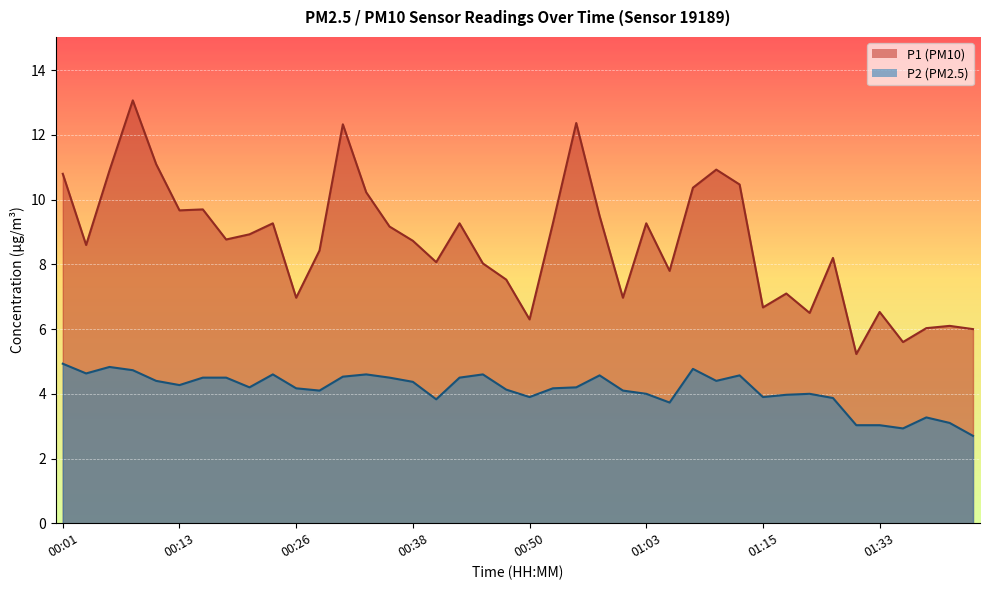

Which series has the widest spread of values?

P1